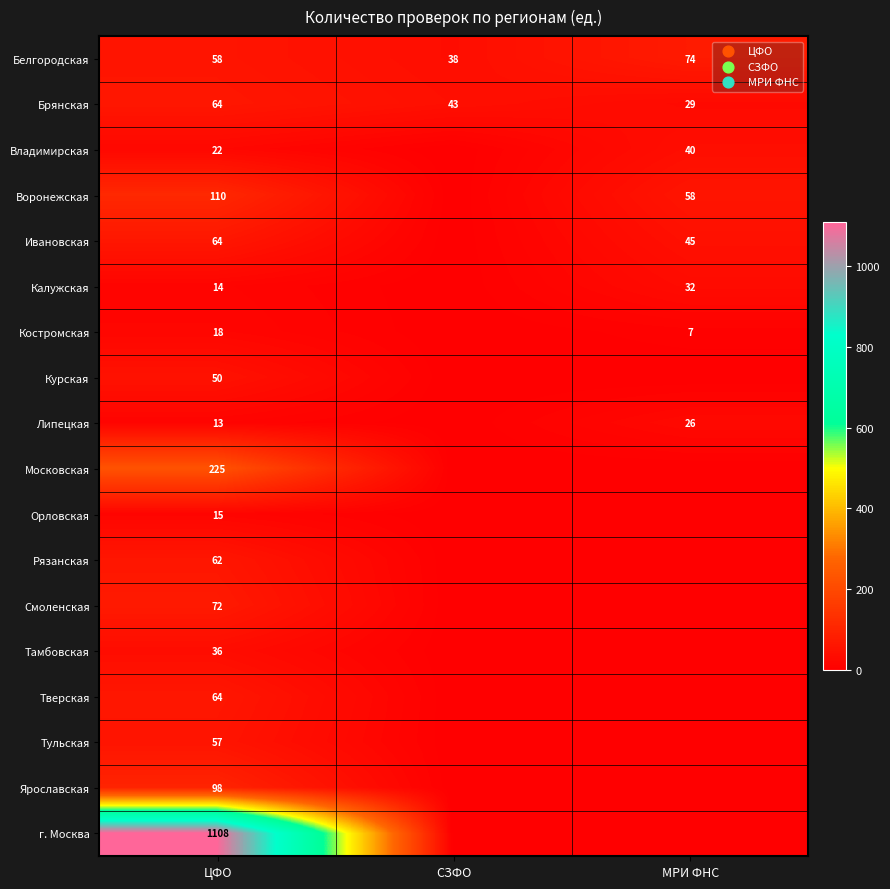

Is the value of Смоленская at ЦФО greater than the value of Белгородская at МРИ ФНС?

No